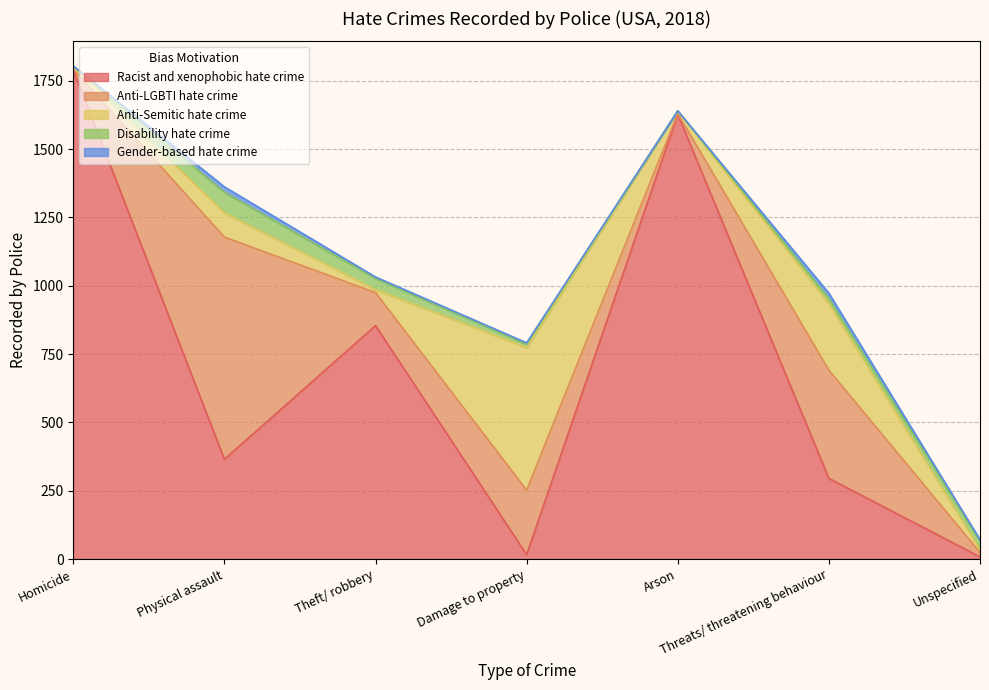

Which series has the largest total across all categories?

Racist and xenophobic hate crime